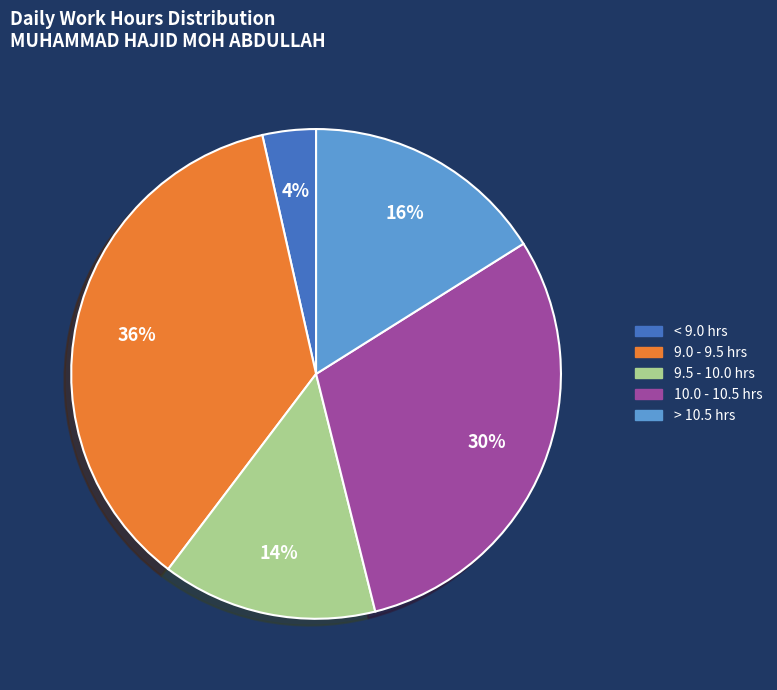

Is there any slice that represents more than half of the pie?

No